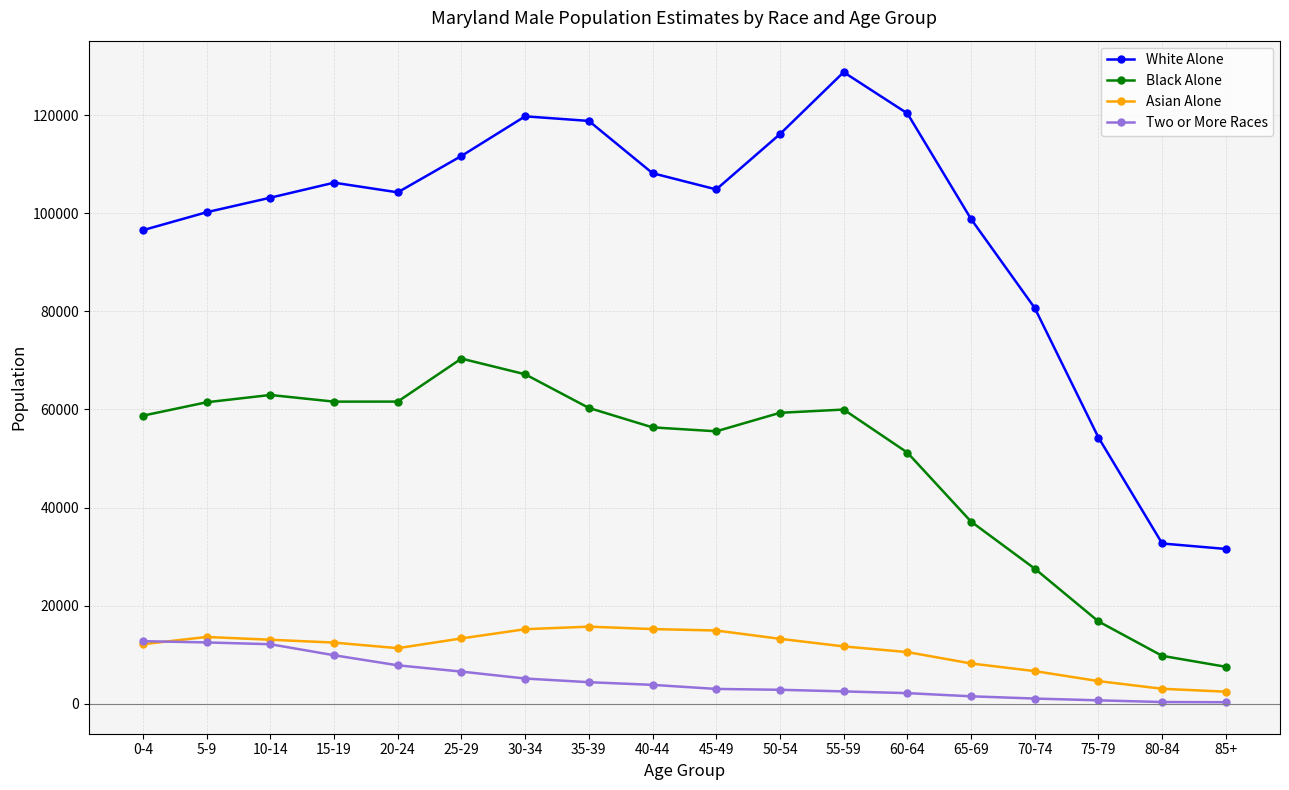

True or false: Two or More Races and White Alone cross at least once.

False